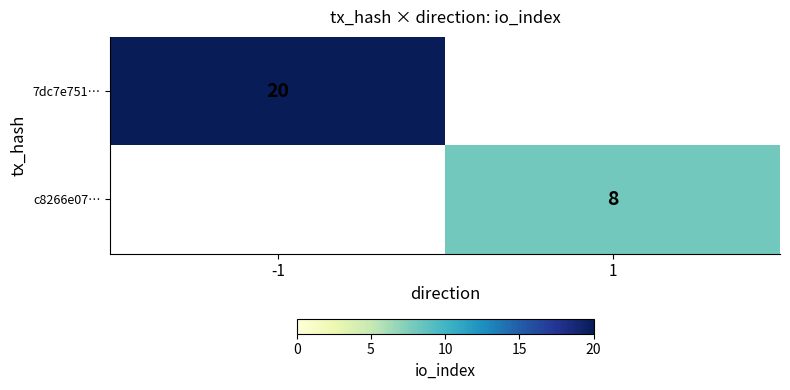

True or false: 7dc7e751… has a value of 5.4 at -1.

False